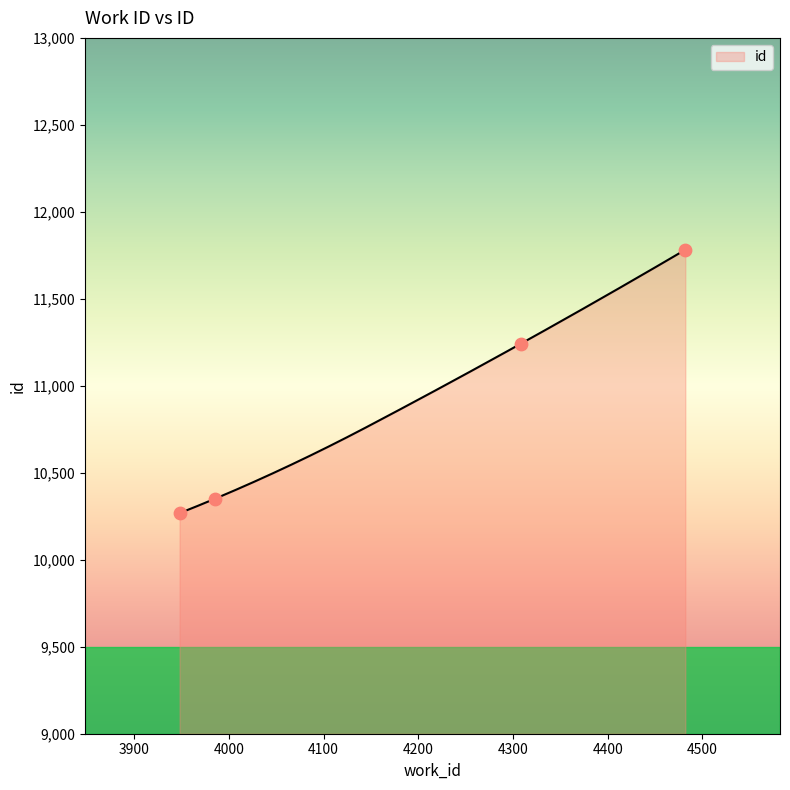

Approximately how many times larger is the value at 4482 compared to 3948?

1.1